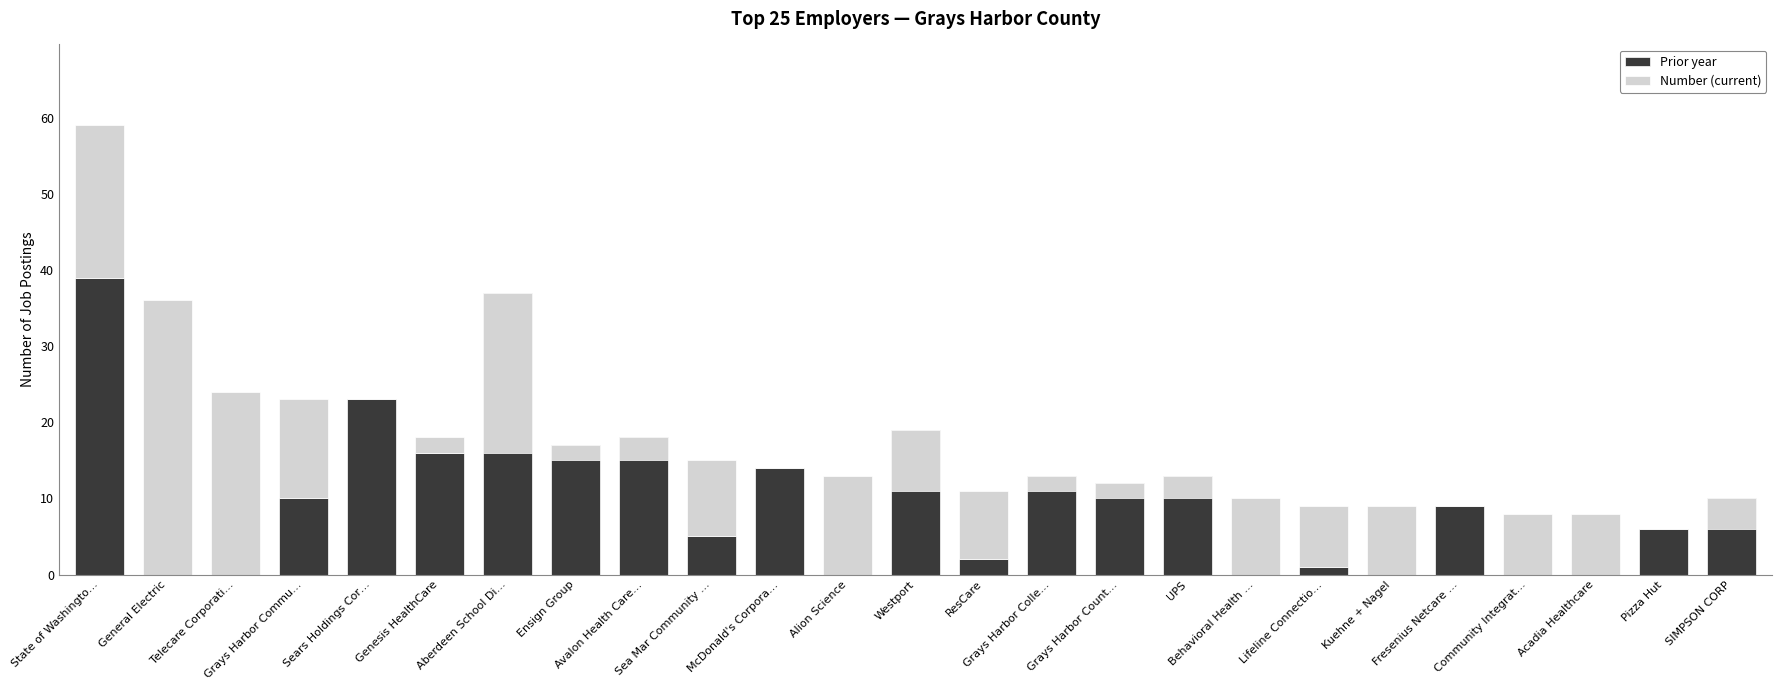

What is the approximate value of Prior year at Genesis HealthCare?

16